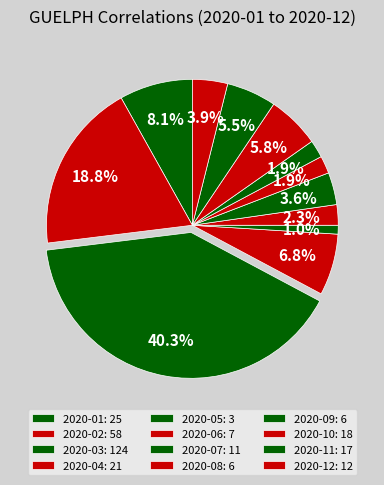

Rank the categories by value from highest to lowest.

2020-03, 2020-02, 2020-01, 2020-04, 2020-10, 2020-11, 2020-12, 2020-07, 2020-06, 2020-08, 2020-09, 2020-05